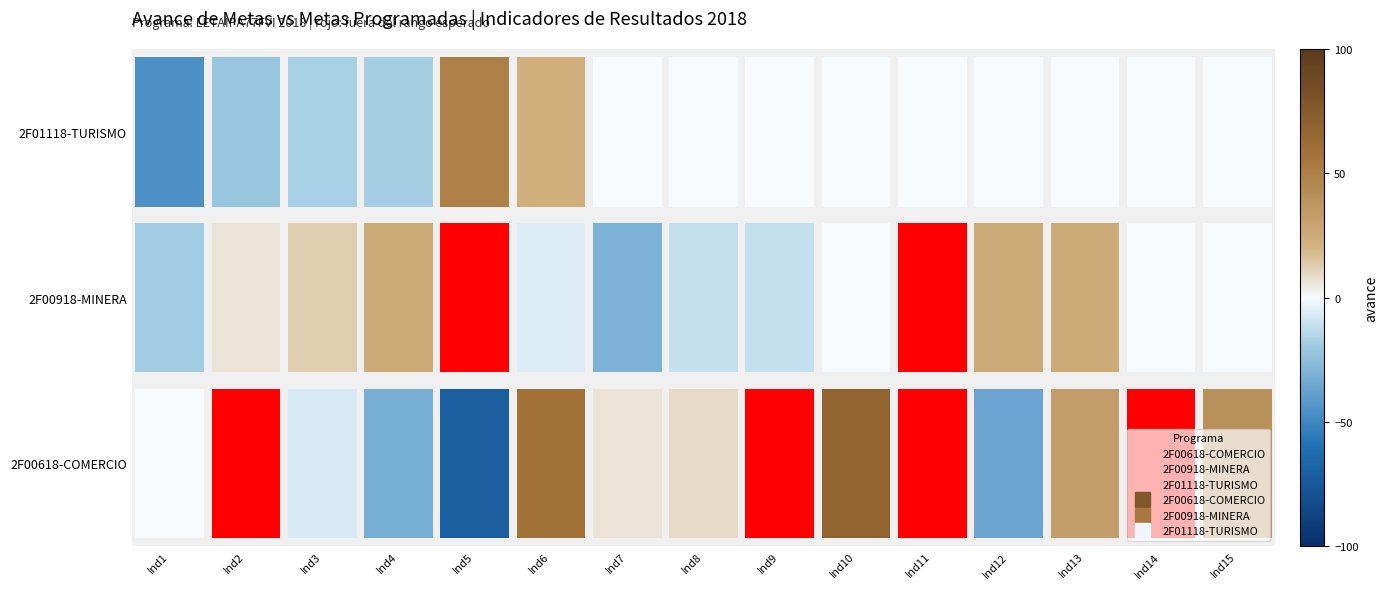

True or false: 2F00918-MINERA has a value of 0 at Ind11.

False